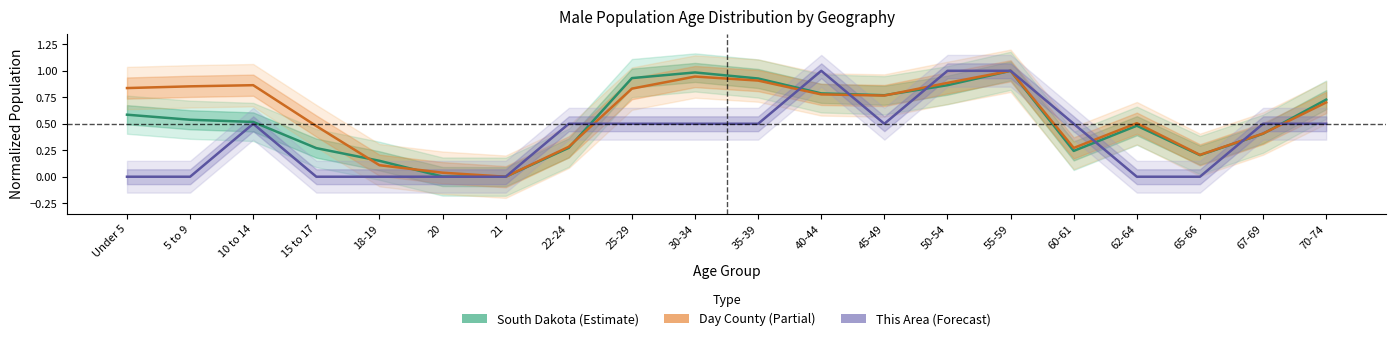

True or false: Day County has a value of 0.0 at 20.

True